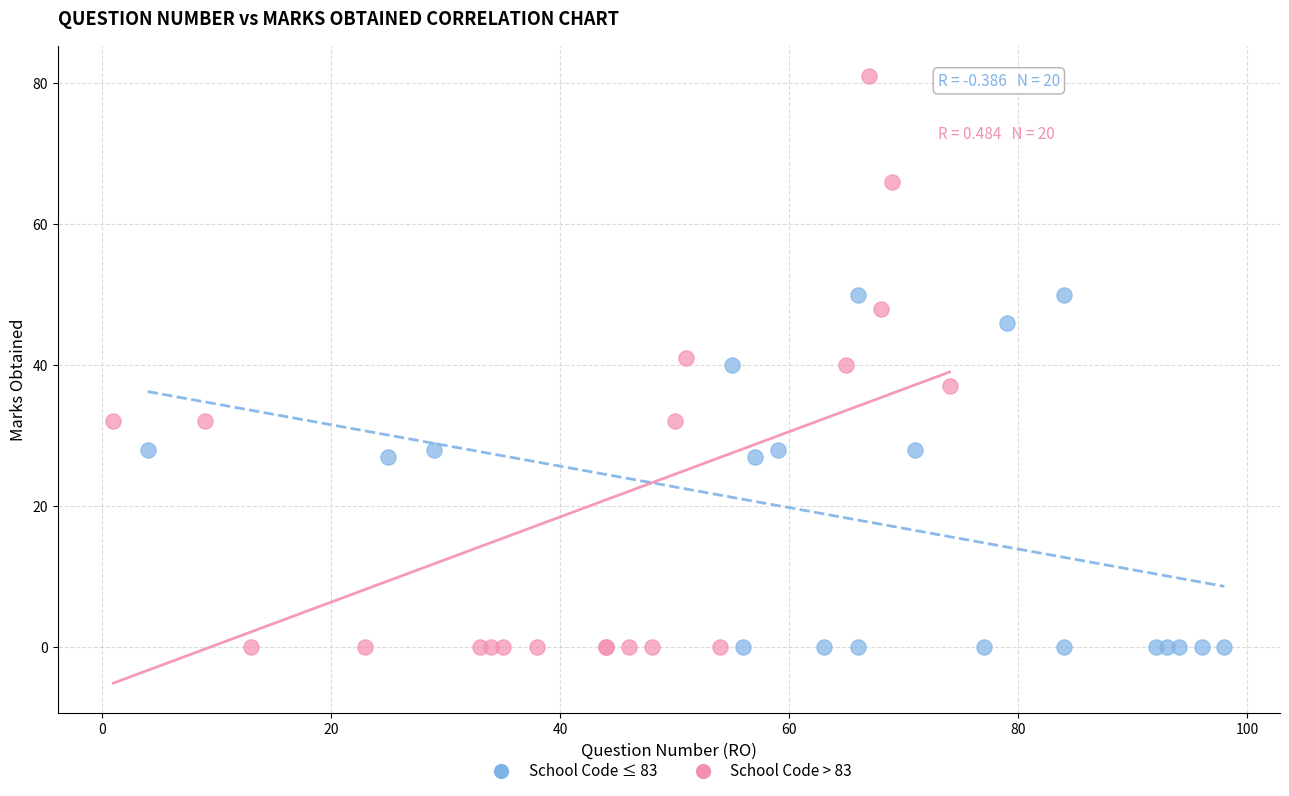

What are all the series names shown in the legend?

School Code ≤ 83, School Code > 83